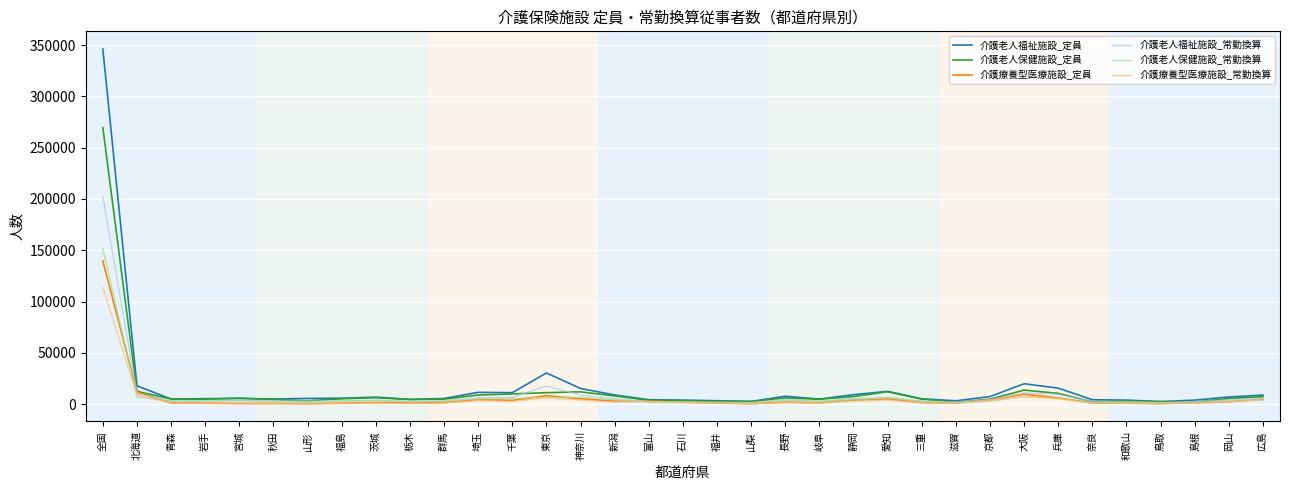

True or false: 介護老人保健施設_定員 has a value of 2005 at 島根.

True